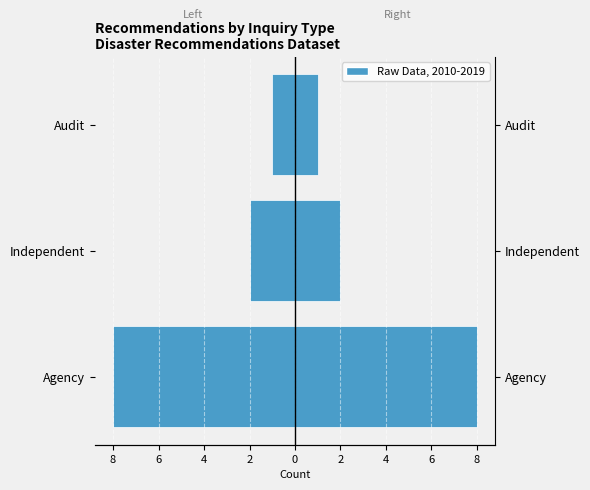

The value of Agency at Independent is -2. True or false?

True